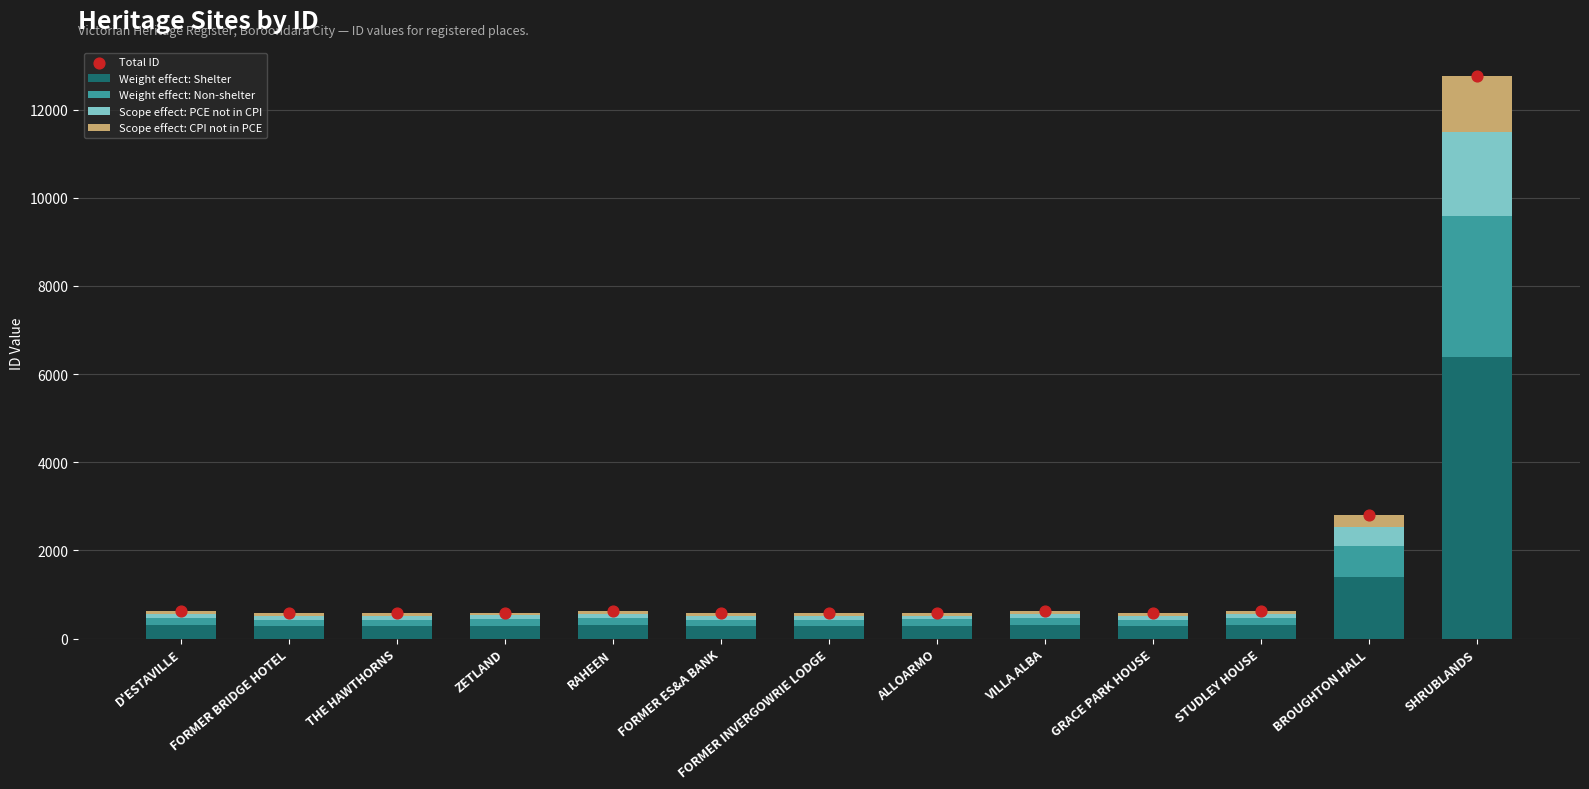

What is the total value across all series at FORMER ES&A BANK?

1142.0